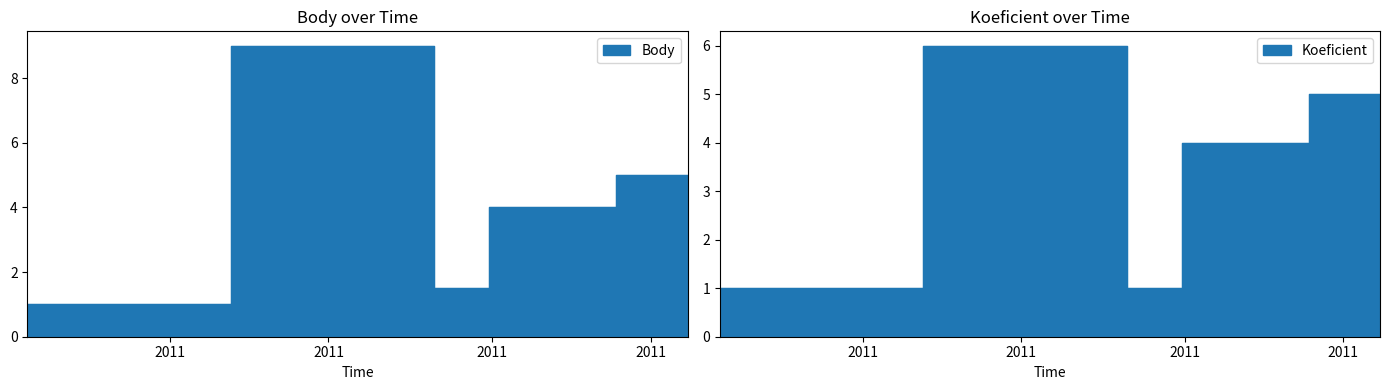

What is the greatest value displayed?

9.0